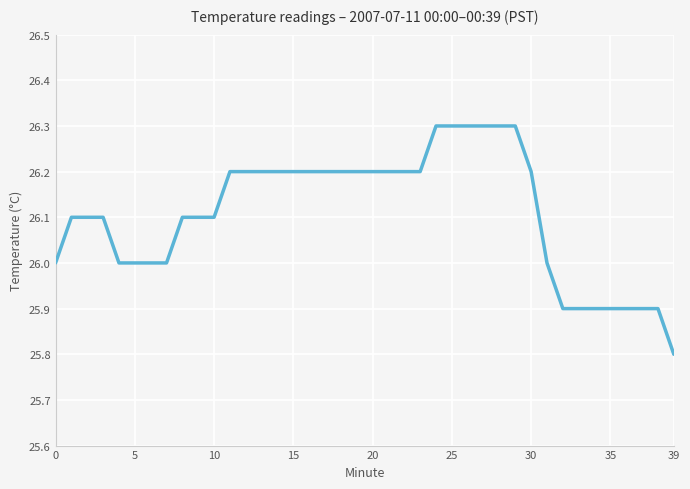

What is the difference between the maximum and minimum values?

0.5